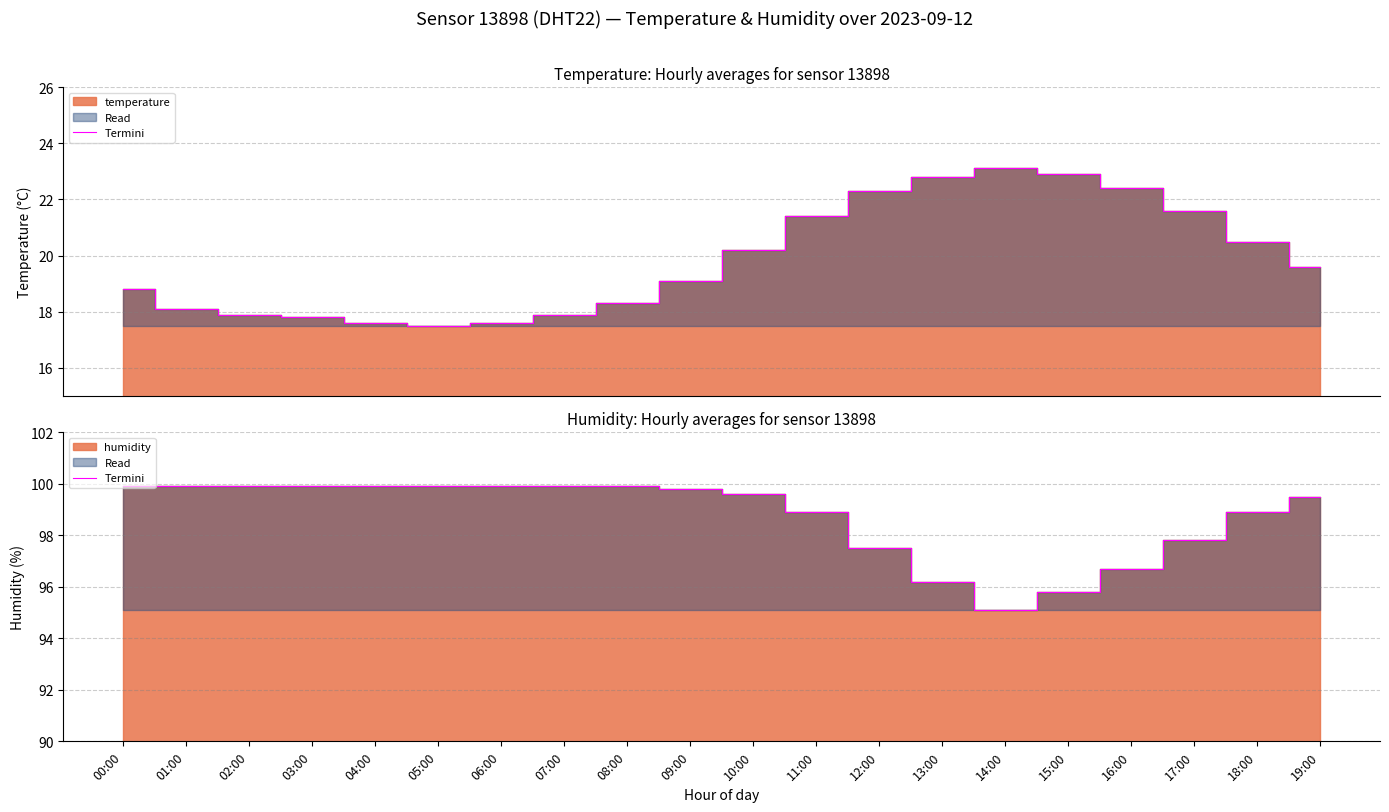

What is the sum of all values?

1974.9